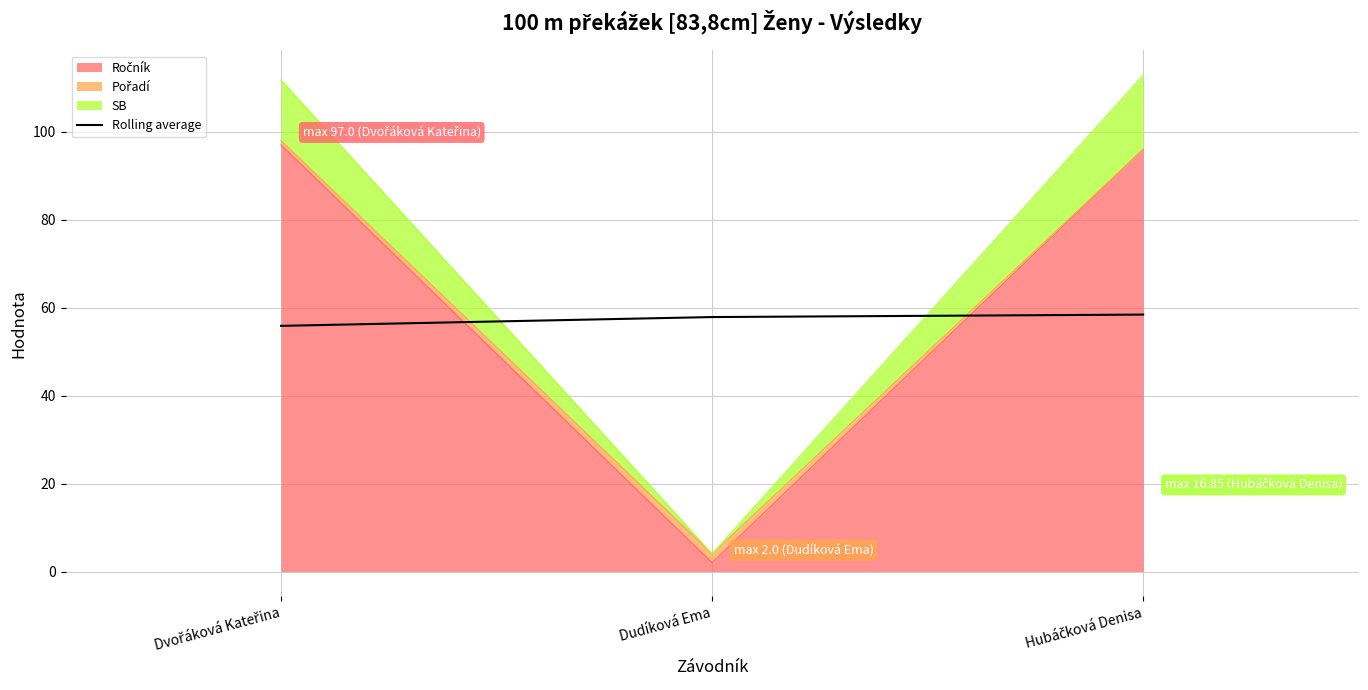

What is the value of the 2nd point from the left?

57.9